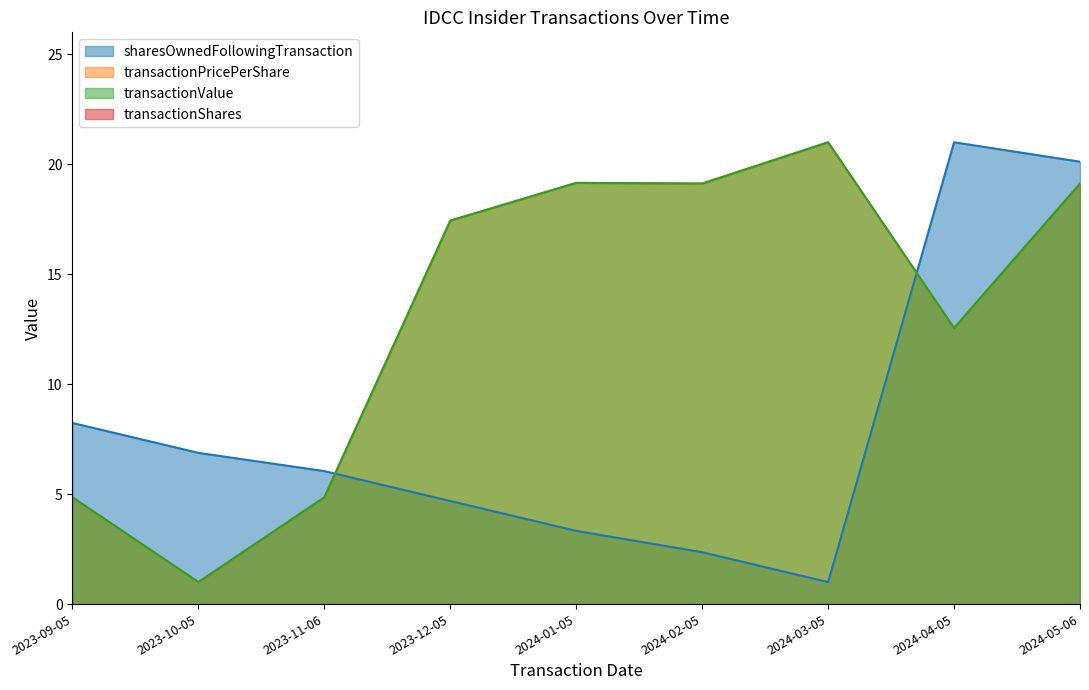

Which series ends up on top after the final intersection of transactionValue and sharesOwnedFollowingTransaction?

sharesOwnedFollowingTransaction